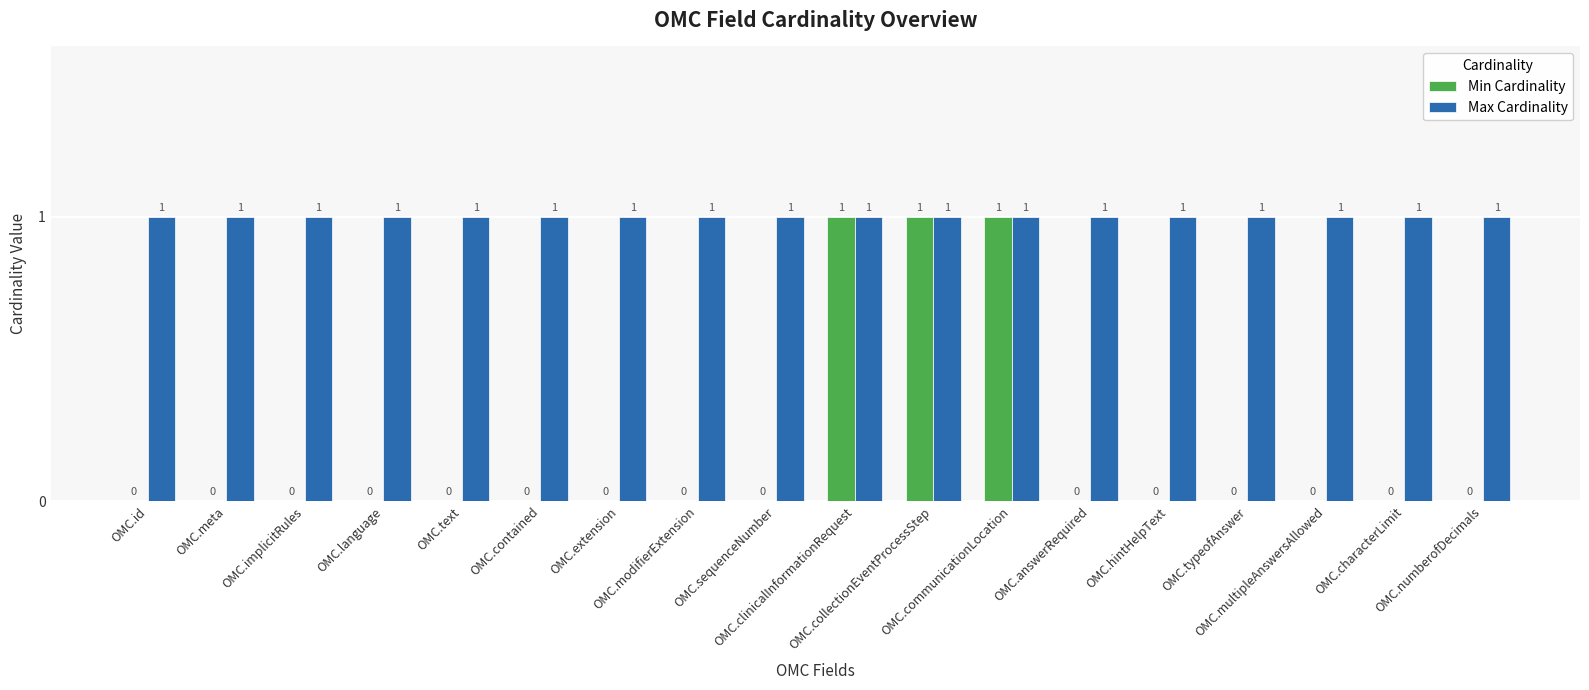

What are all the series names shown in the legend?

Min Cardinality, Max Cardinality